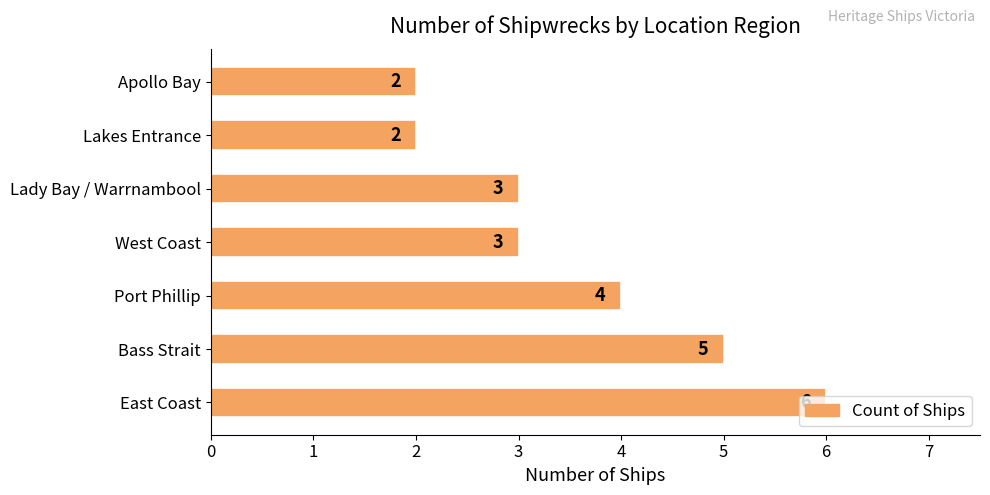

Are the bars grouped side by side (vs. stacked)?

No